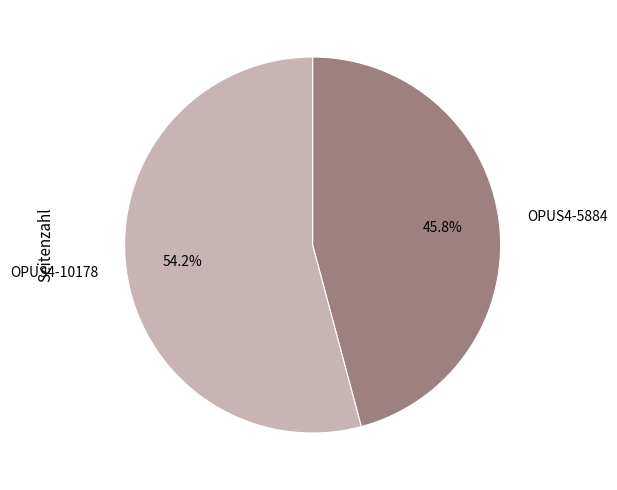

Count the number of slices in the pie.

2